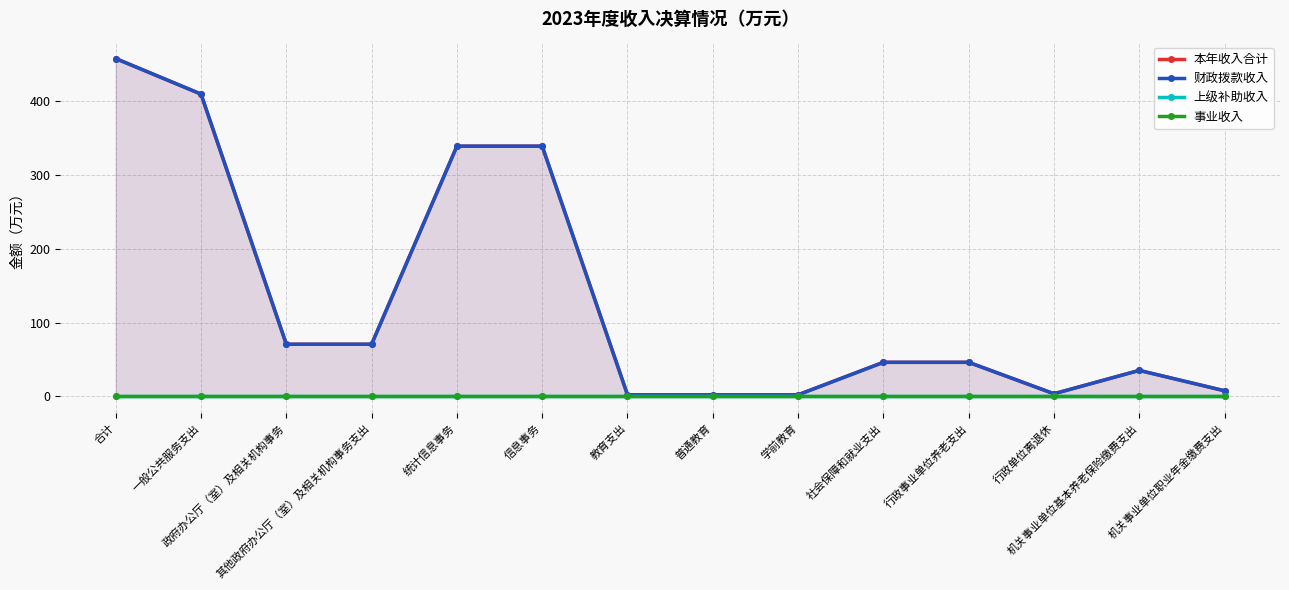

Between 合计 and 教育支出, which is larger?

合计